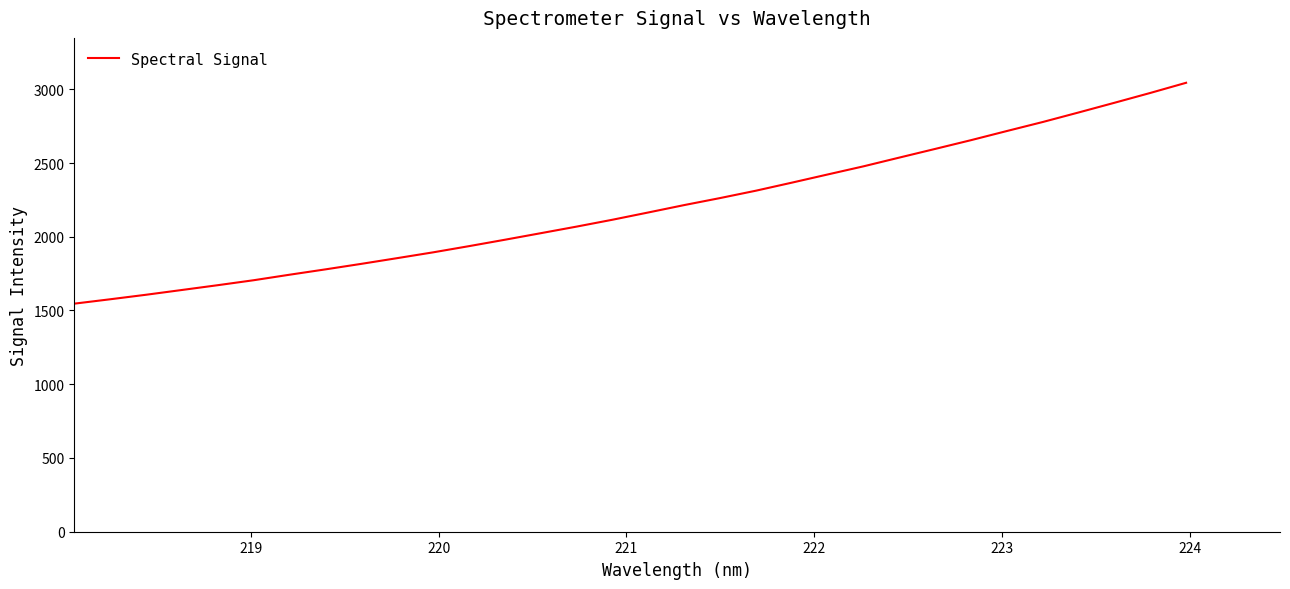

True or false: there are more than 0 points higher than both neighbors.

False